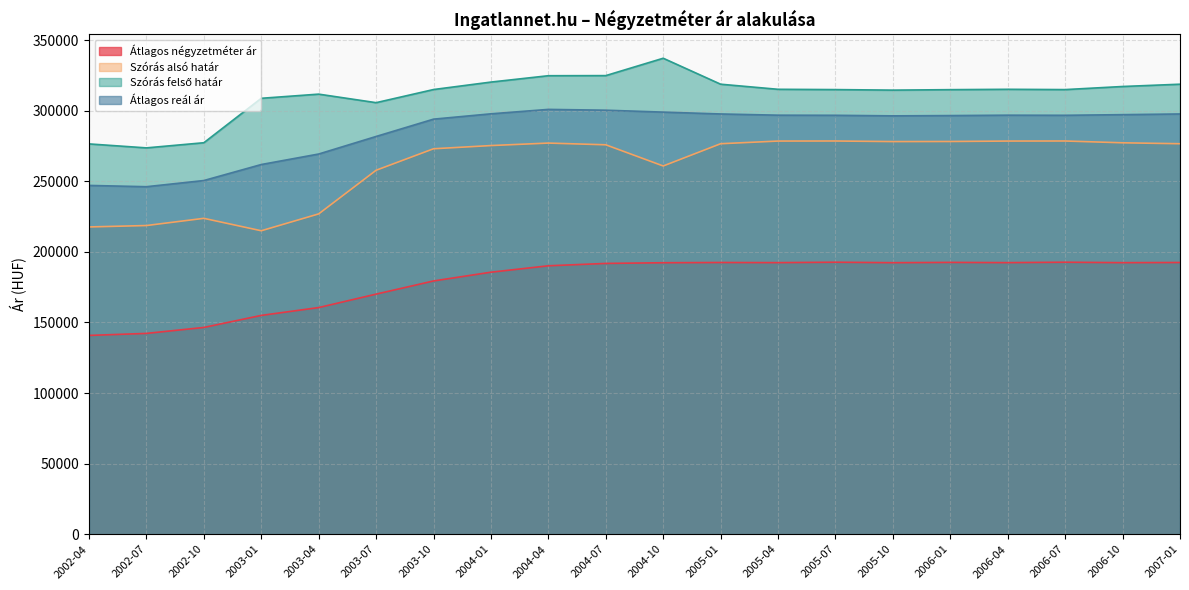

What are all the series names shown in the legend?

Átlagos négyzetméter ár, Szórás alsó határ, Szórás felső határ, Átlagos reál ár